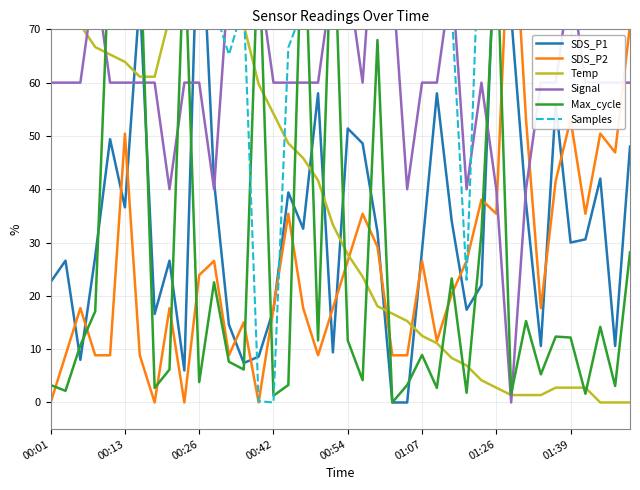

True or false: SDS_P2 and Samples intersect in this chart.

True